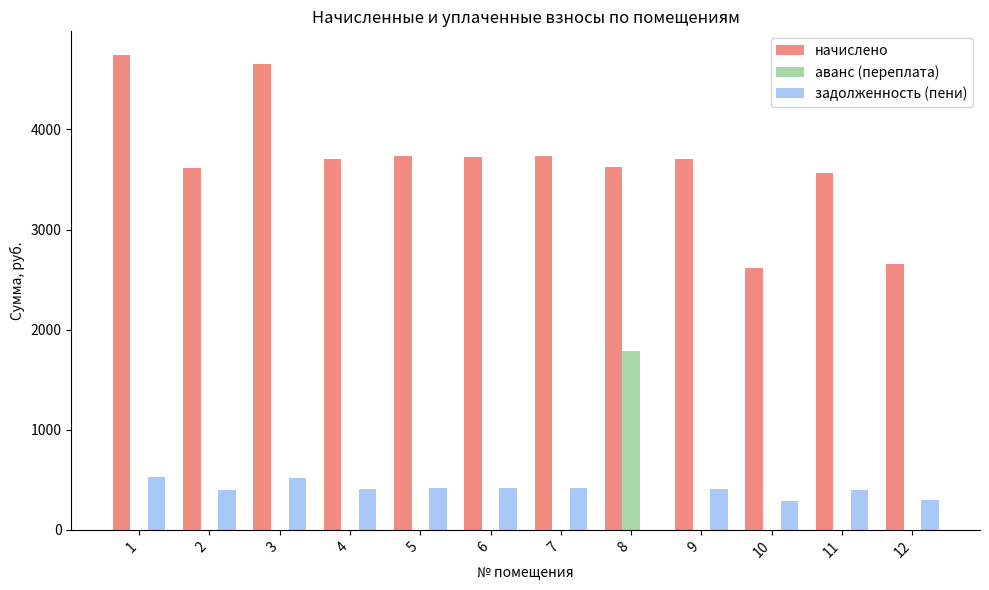

Between 1 and 5, which series saw the biggest shift?

начислено